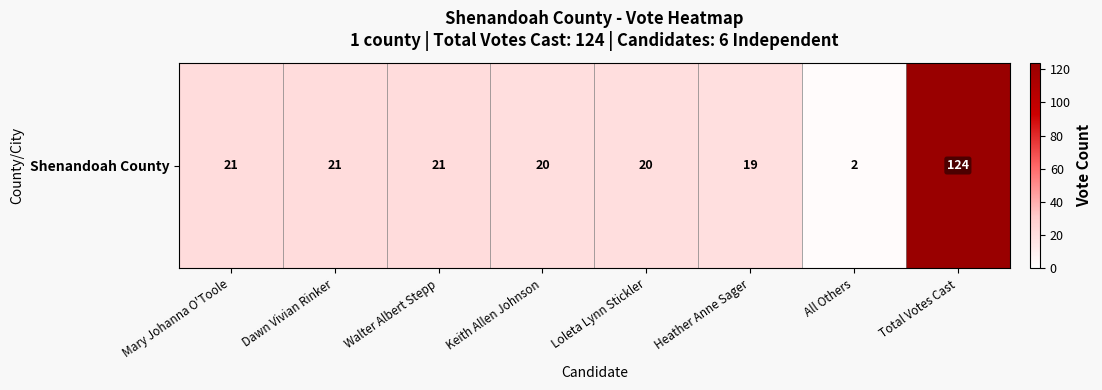

What is the greatest value displayed?

124